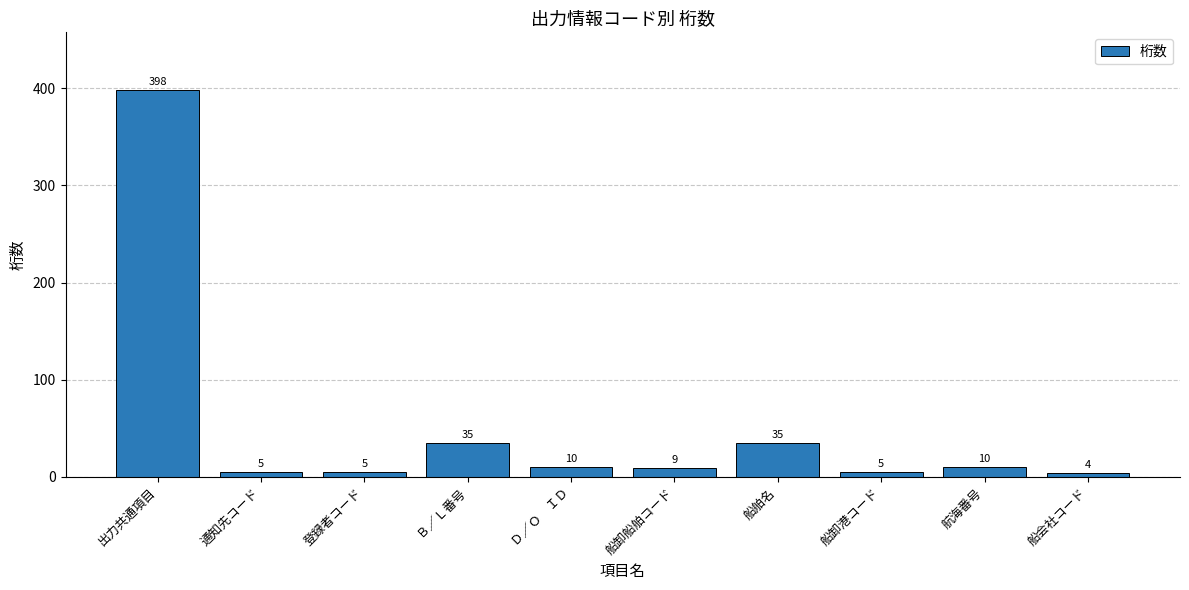

What is the label of the 3rd bar from the left?

登録者コード